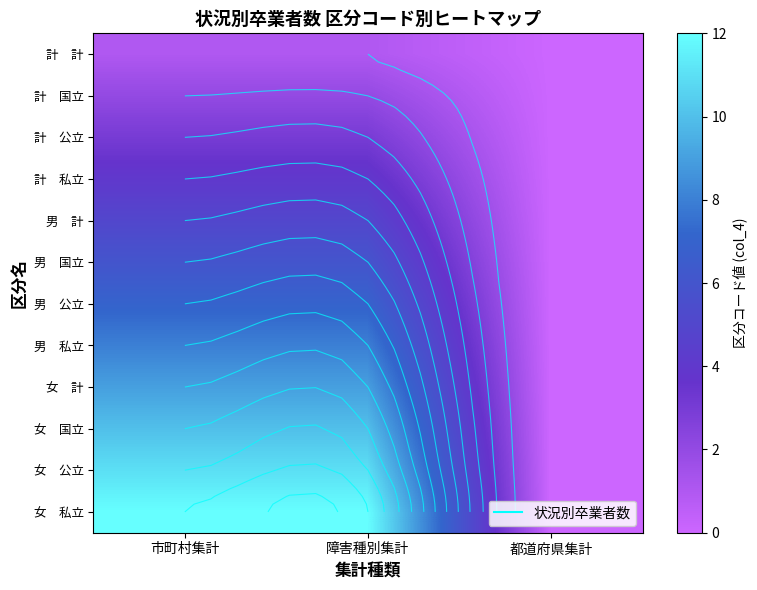

At which label does 男 計 reach its minimum?

都道府県集計